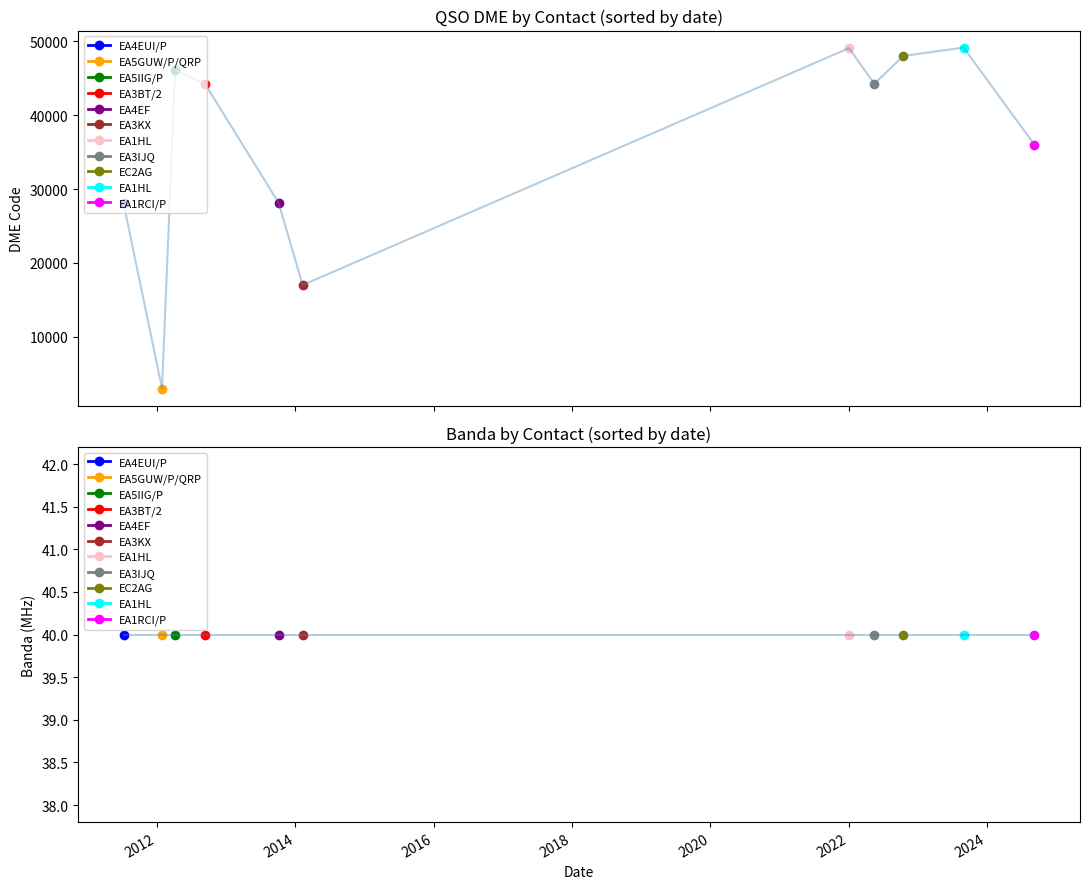

Count the number of data series in this chart.

2